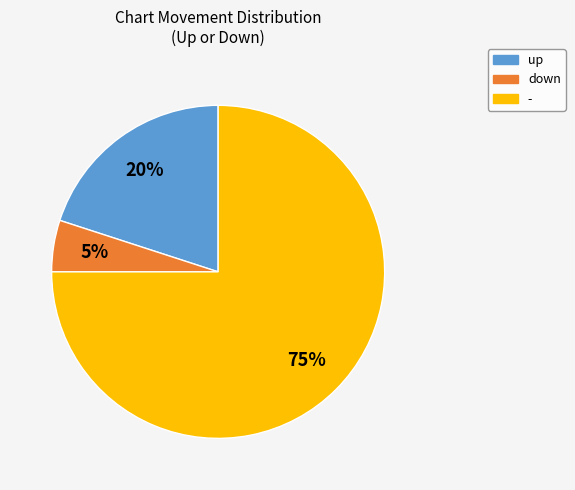

Do down and up together represent more than half of the pie?

No